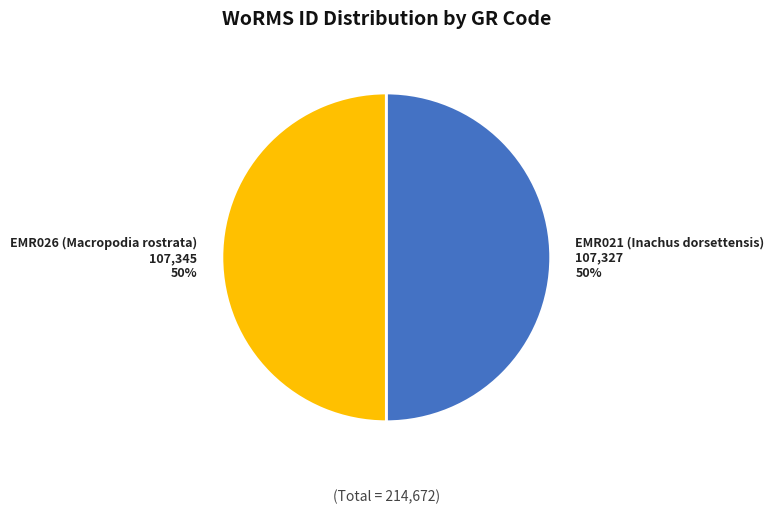

To the nearest percent, what is the average slice percentage?

50%